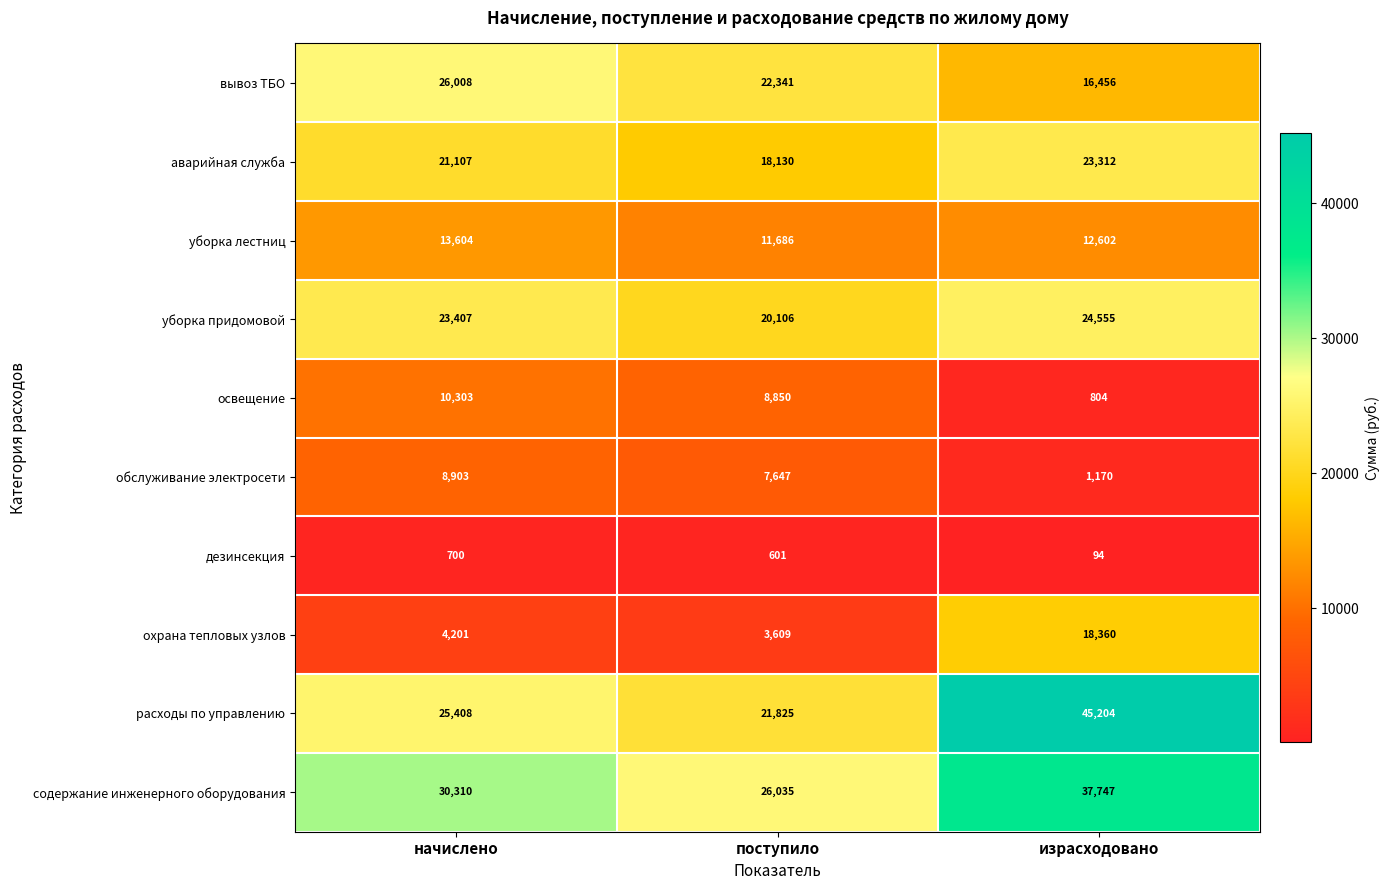

Which category has the lowest value across all series?

израсходовано